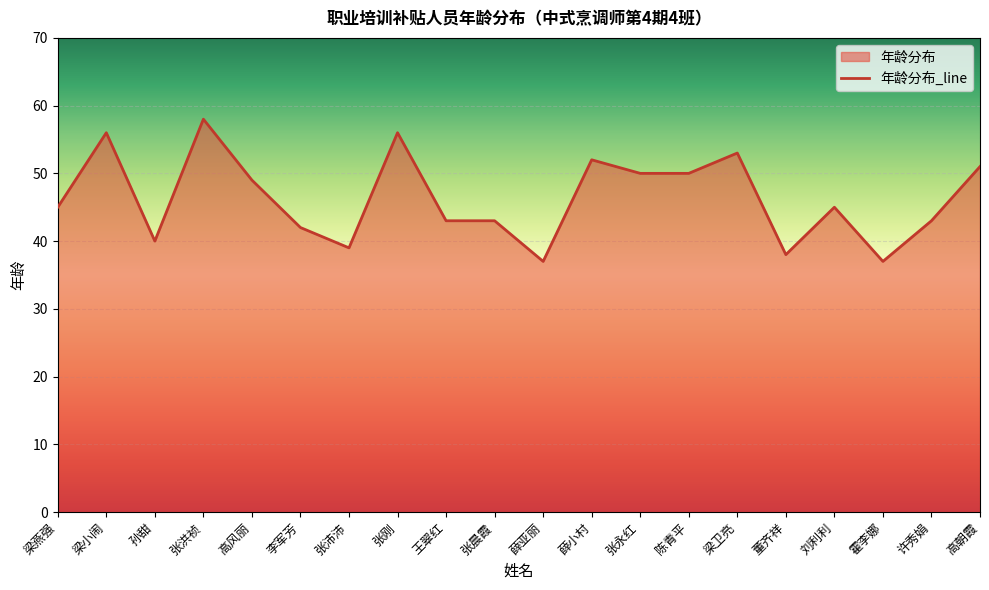

True or false: the data has more than 2 interior local peaks.

True